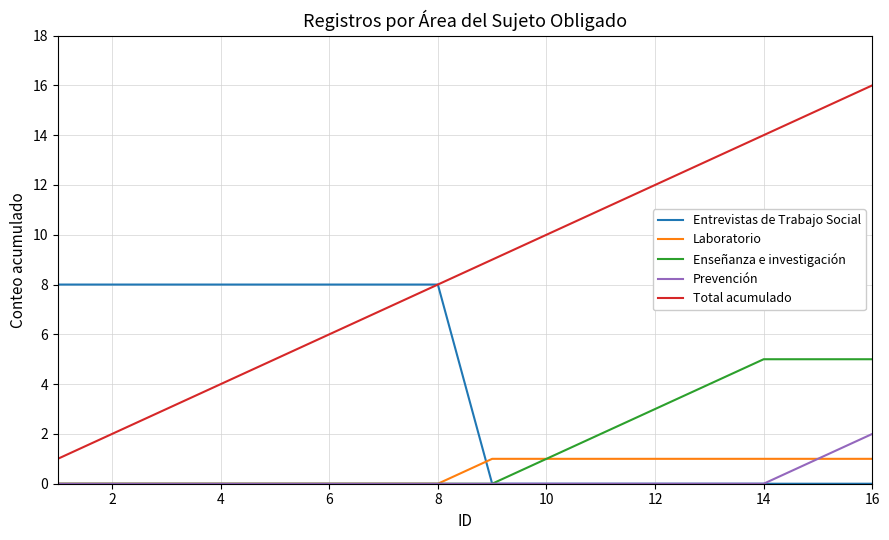

Which series has the widest spread of values?

Total acumulado